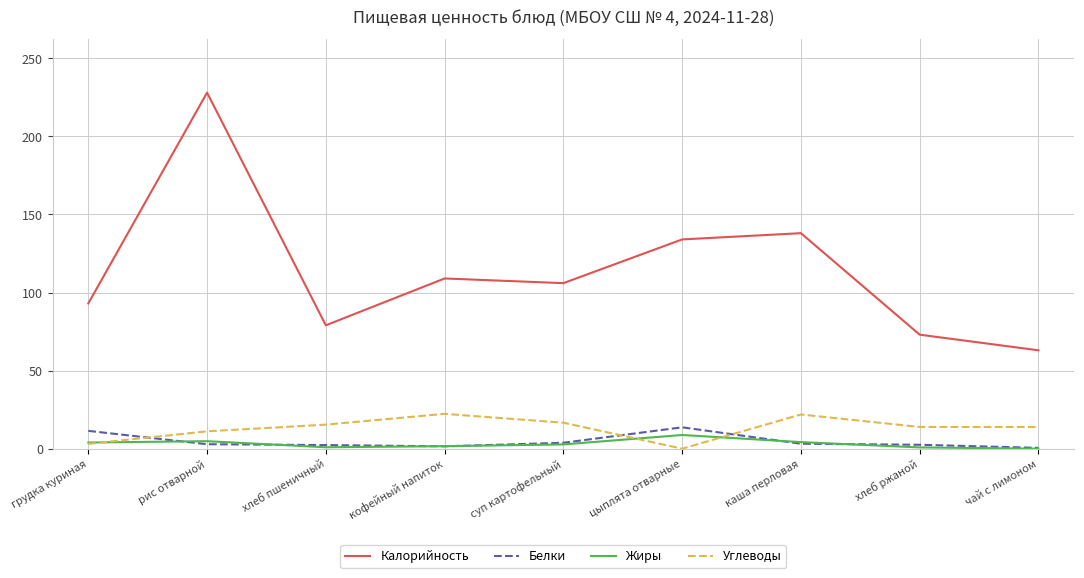

Which series has the largest total across all categories?

Калорийность